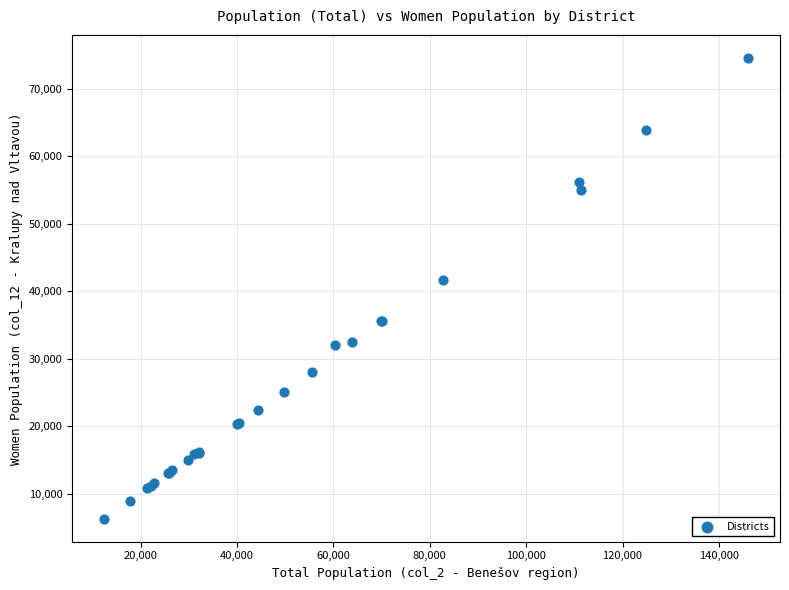

What Y value in the scatter plot is closest to 40419?

41642